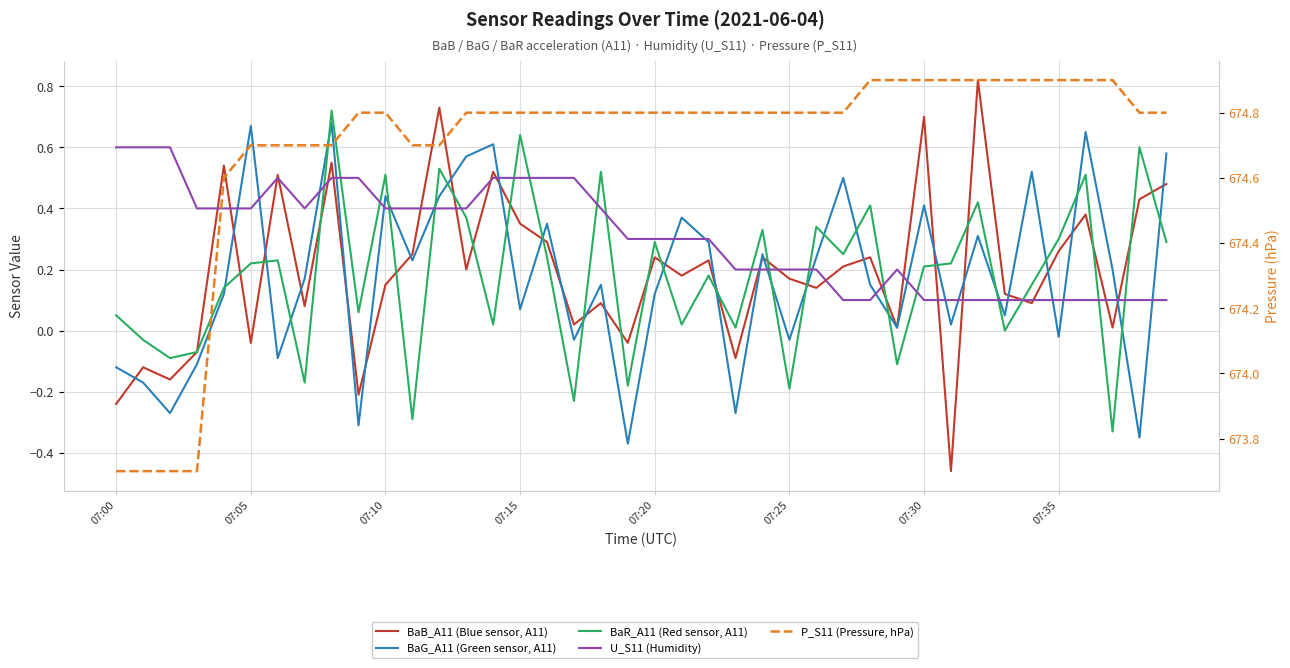

What is the difference between the highest and lowest values at 23?

675.1